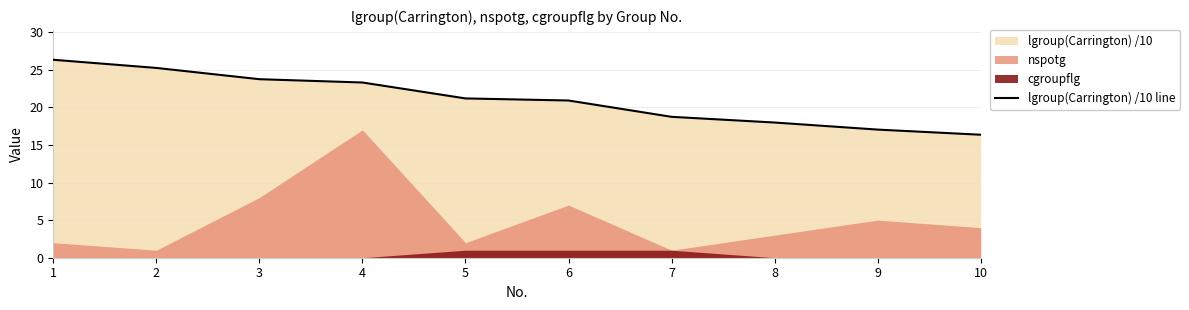

At which category does the chart reach its minimum across all series?

10